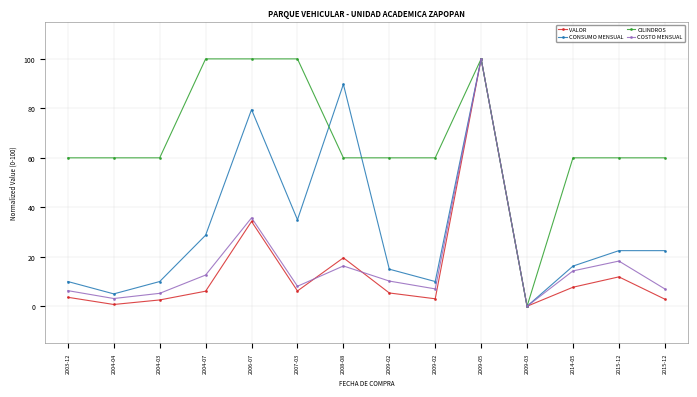

Reading right to left, extract all data points from this chart.

VALOR: 2.9	11.9	7.7	0.0	100.0	3.0	5.4	19.6	6.2	34.3	6.1	2.5	0.7	3.6
CONSUMO MENSUAL: 22.5	22.5	16.2	0.0	100.0	10.0	15.0	89.8	35.0	79.5	28.7	10.0	5.0	10.0
CILINDROS: 60.0	60.0	60.0	0.0	100.0	60.0	60.0	60.0	100.0	100.0	100.0	60.0	60.0	60.0
COSTO MENSUAL: 7.0	18.3	14.3	0.0	100.0	7.0	10.2	16.3	8.1	35.7	12.6	5.2	3.1	6.3